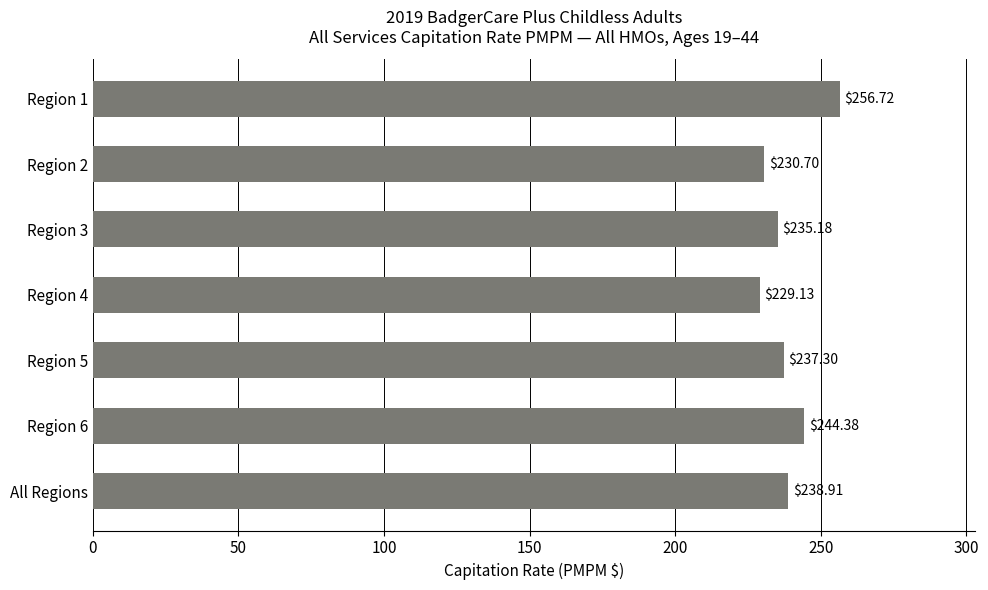

Rank the categories by value from lowest to highest.

Region 4, Region 2, Region 3, Region 5, All Regions, Region 6, Region 1